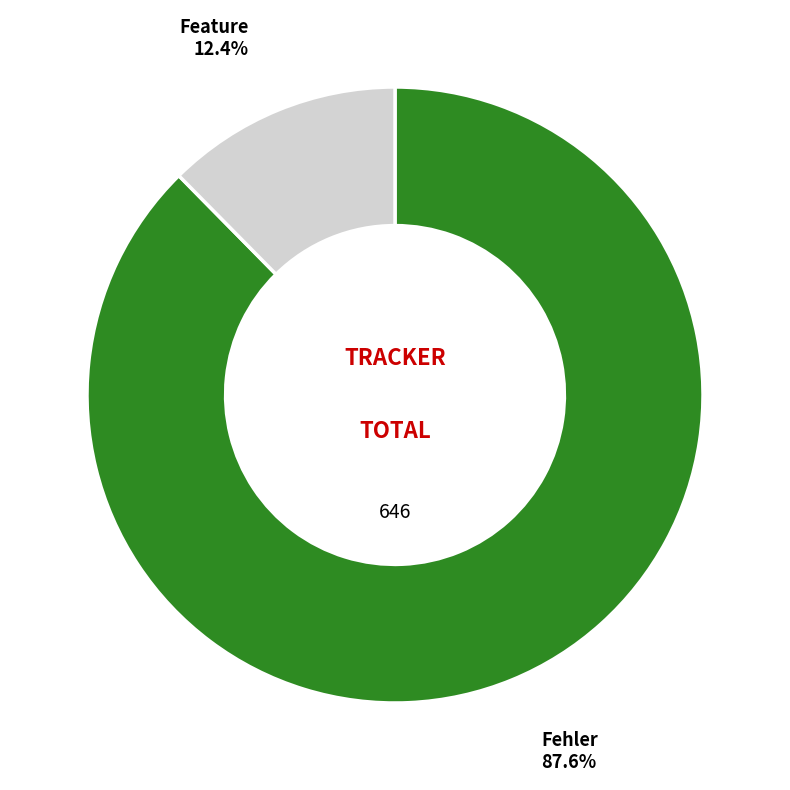

How many slices are in this pie chart?

2